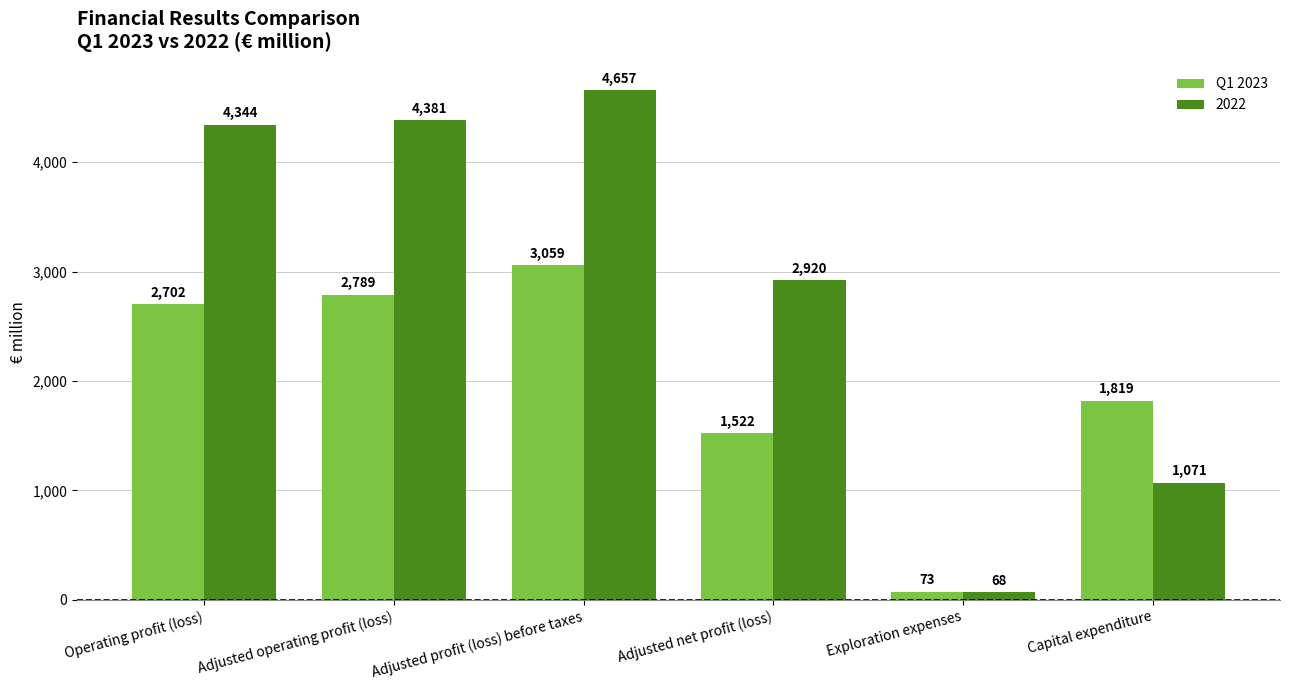

At which label is Q1 2023 closest to 1566?

Adjusted net profit (loss)